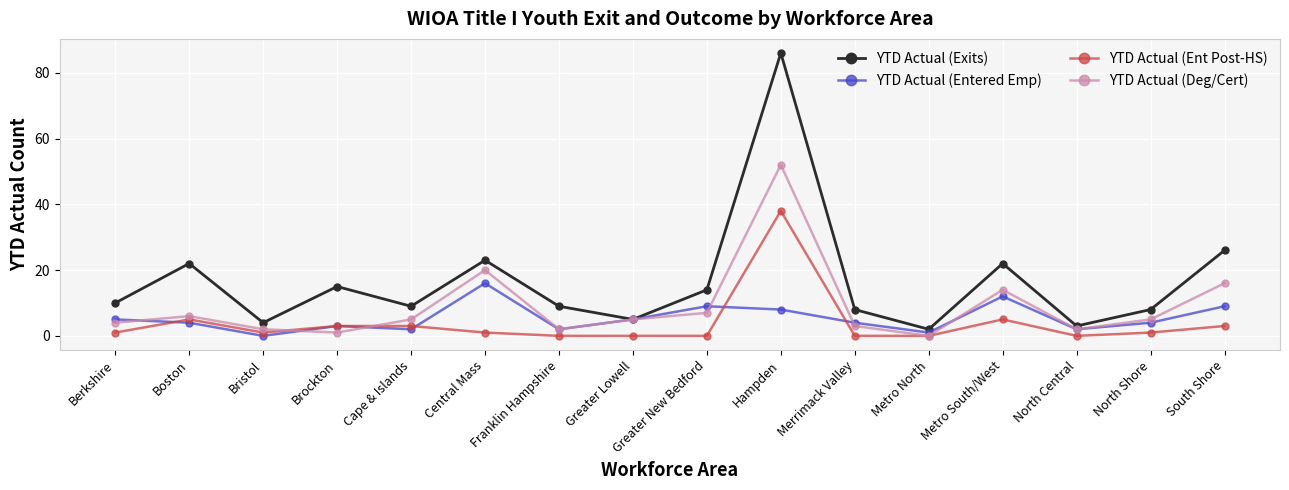

How many values in YTD Actual (Deg/Cert) are above zero?

15